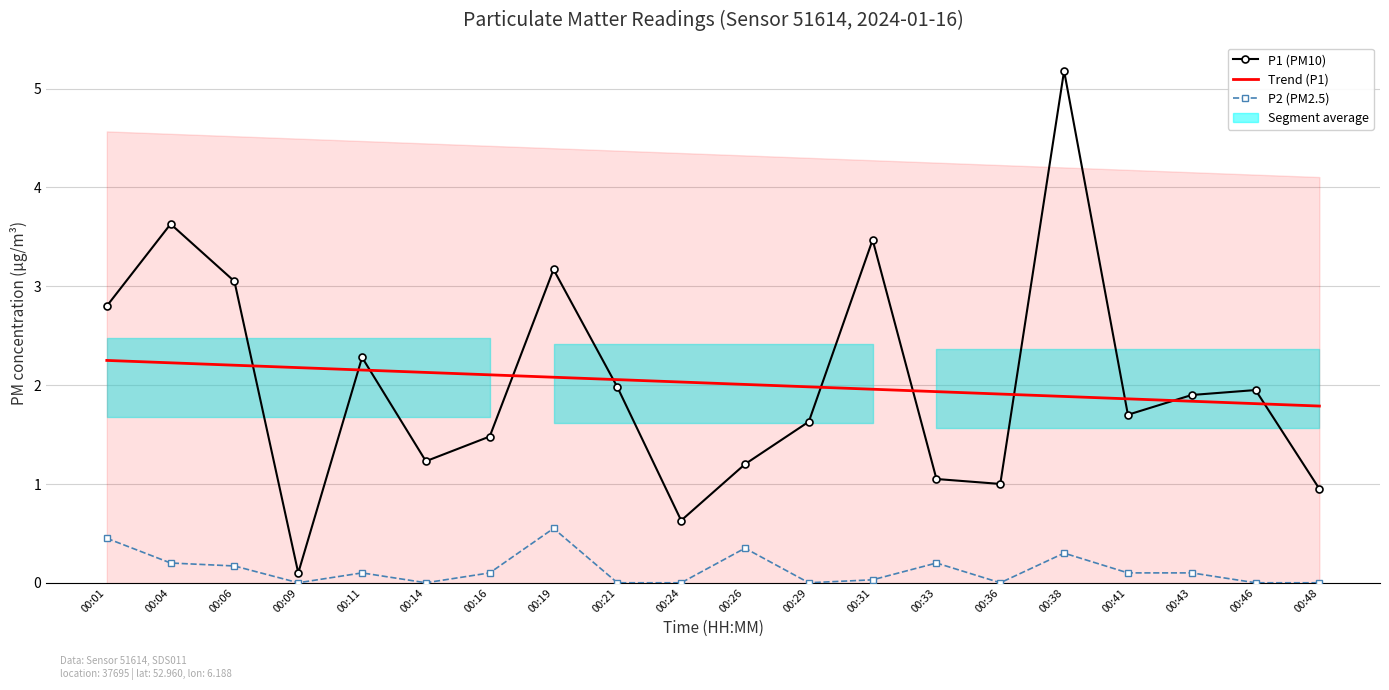

Reading left to right, extract all data points from this chart.

P1 (PM10): 2.8	3.6	3.0	0.1	2.3	1.2	1.5	3.2	2.0	0.6	1.2	1.6	3.5	1.1	1.0	5.2	1.7	1.9	1.9	0.9
Trend (P1): 2.2	2.2	2.2	2.2	2.2	2.1	2.1	2.1	2.1	2.0	2.0	2.0	2.0	1.9	1.9	1.9	1.9	1.8	1.8	1.8
P2 (PM2.5): 0.5	0.2	0.2	0.0	0.1	0.0	0.1	0.6	0.0	0.0	0.3	0.0	0.0	0.2	0.0	0.3	0.1	0.1	0.0	0.0